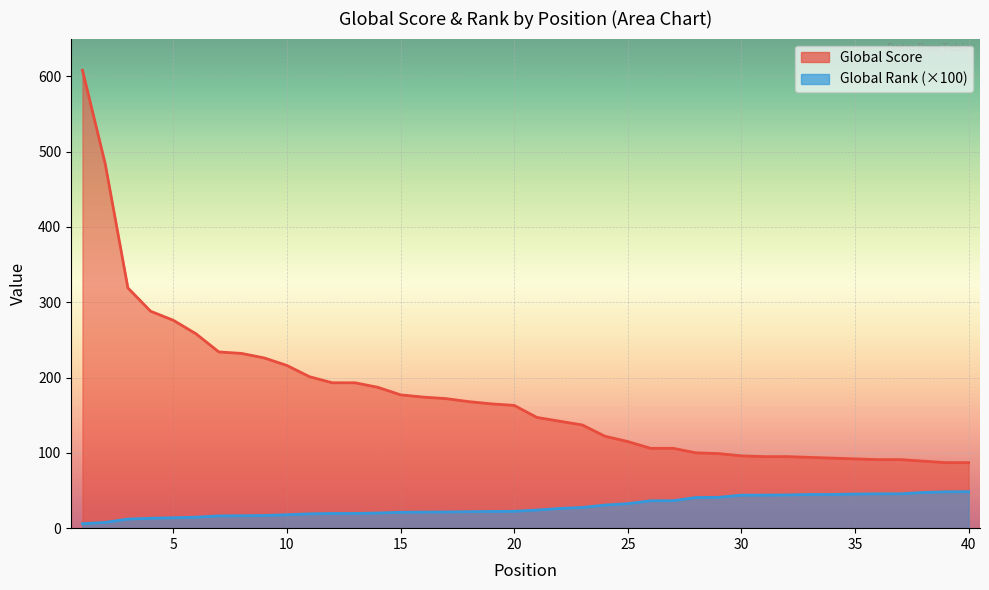

What is the value of the Global Rank (hundreds) point at the 15th from the left?

21.1